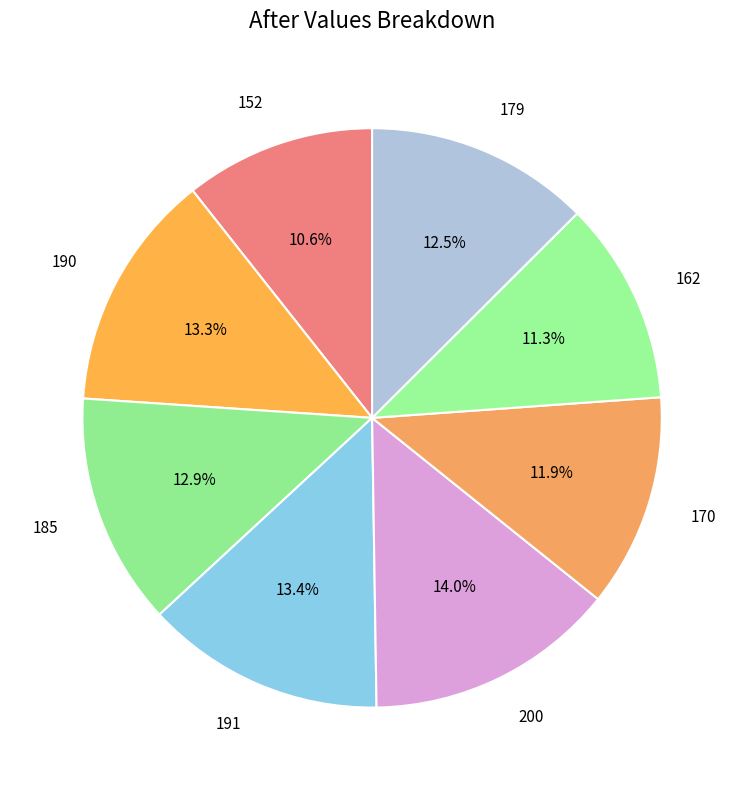

To the nearest percent, what is the difference between the 152 and 179 slice percentages?

2%